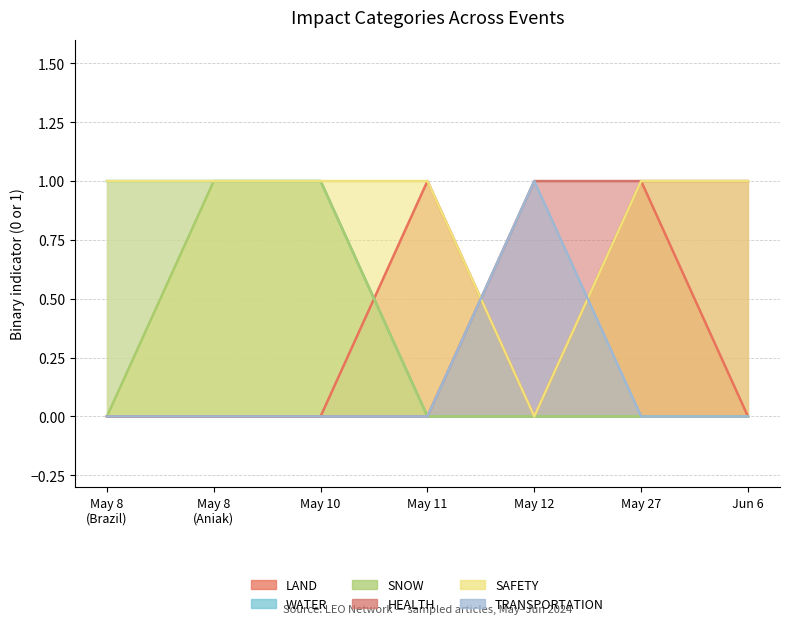

Rank the categories by SNOW value from highest to lowest.

May 8 (Aniak), May 10, May 8 (Brazil), May 11, May 12, May 27, Jun 6